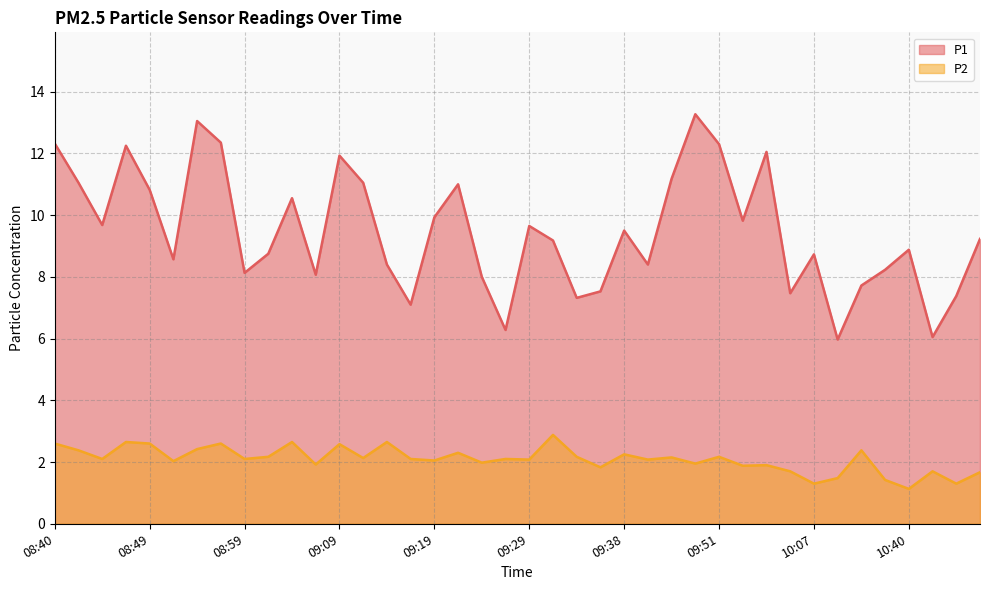

Count the number of data series in this chart.

2